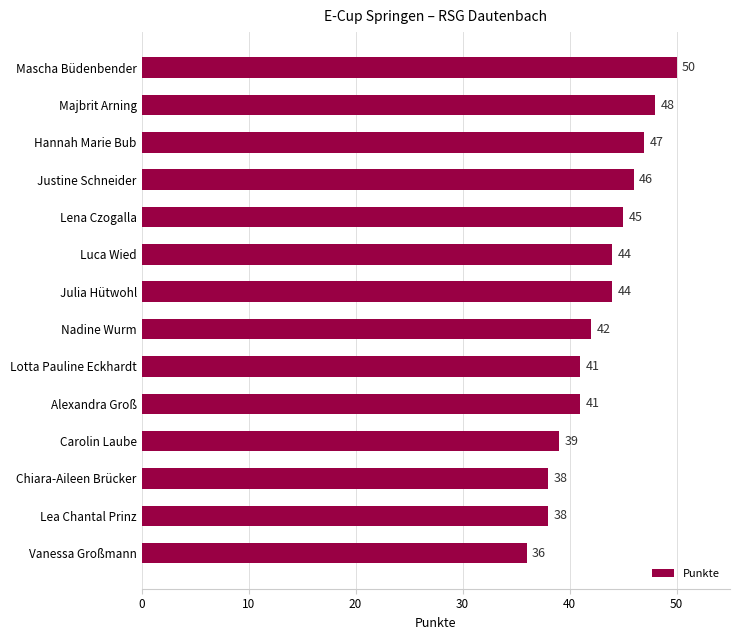

What value does the data have at Justine Schneider?

46